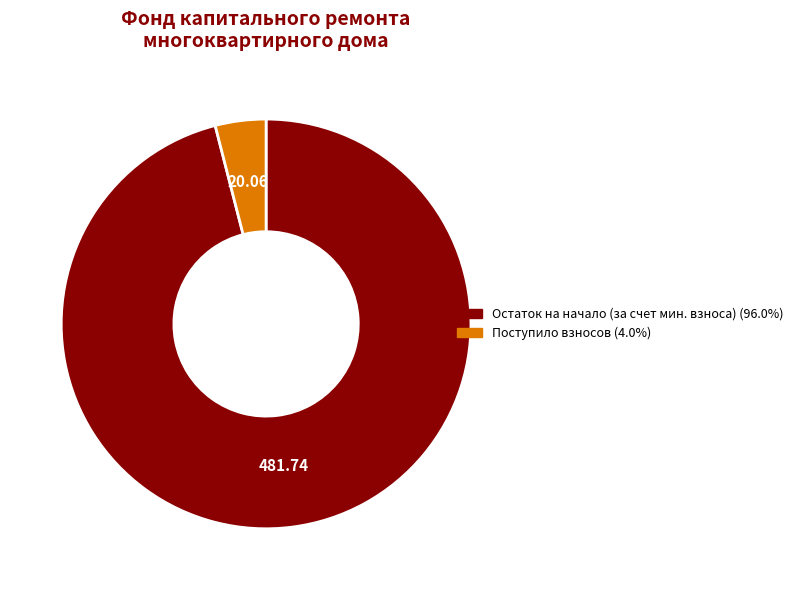

Is there a majority slice in this chart?

Yes